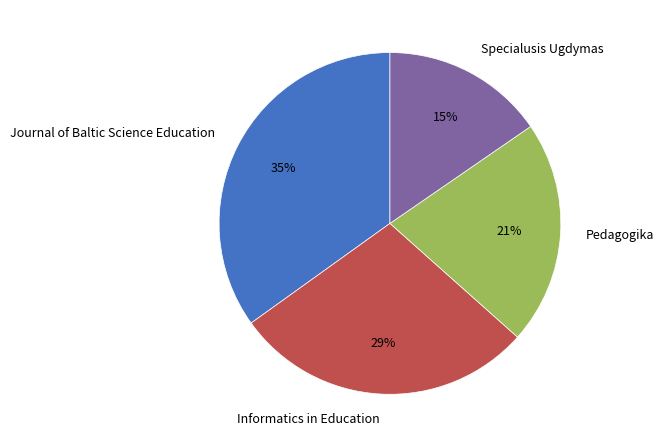

Rank the categories by value from lowest to highest.

Specialusis Ugdymas, Pedagogika, Informatics in Education, Journal of Baltic Science Education